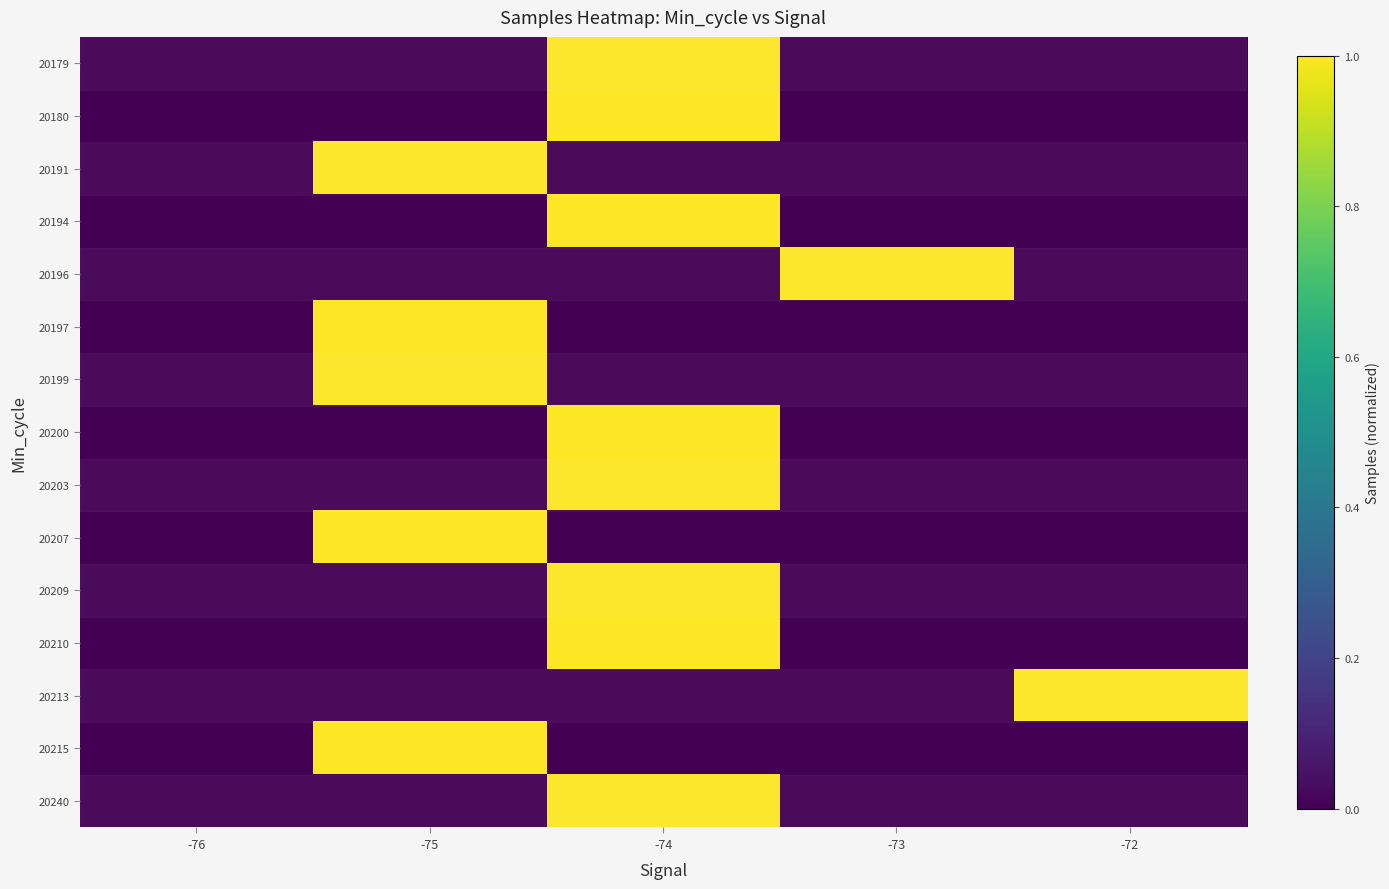

Rank the series at -72 from highest to lowest value.

20213, 20179, 20180, 20191, 20194, 20196, 20197, 20199, 20200, 20203, 20207, 20209, 20210, 20215, 20240